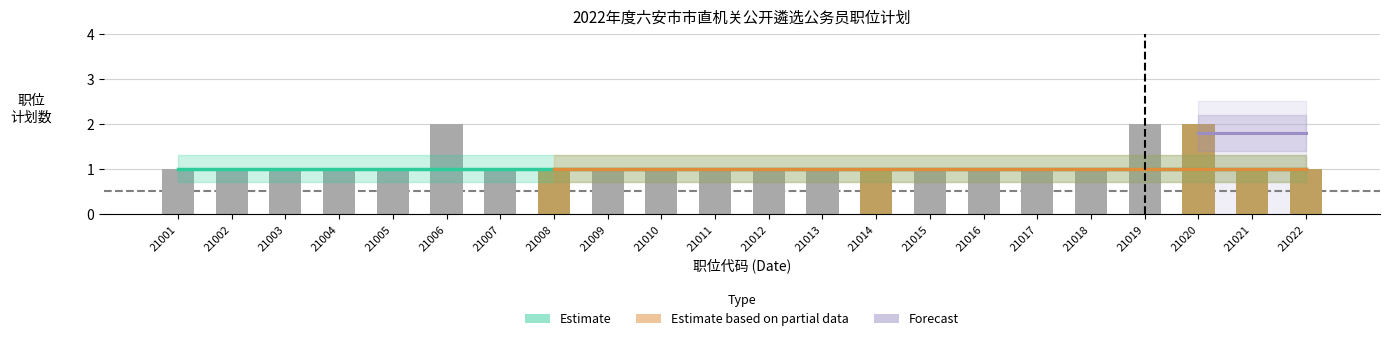

Reading left to right, extract all data points from this chart.

1	1	1	1	1	2	1	1	1	1	1	1	1	1	1	1	1	1	2	2	1	1